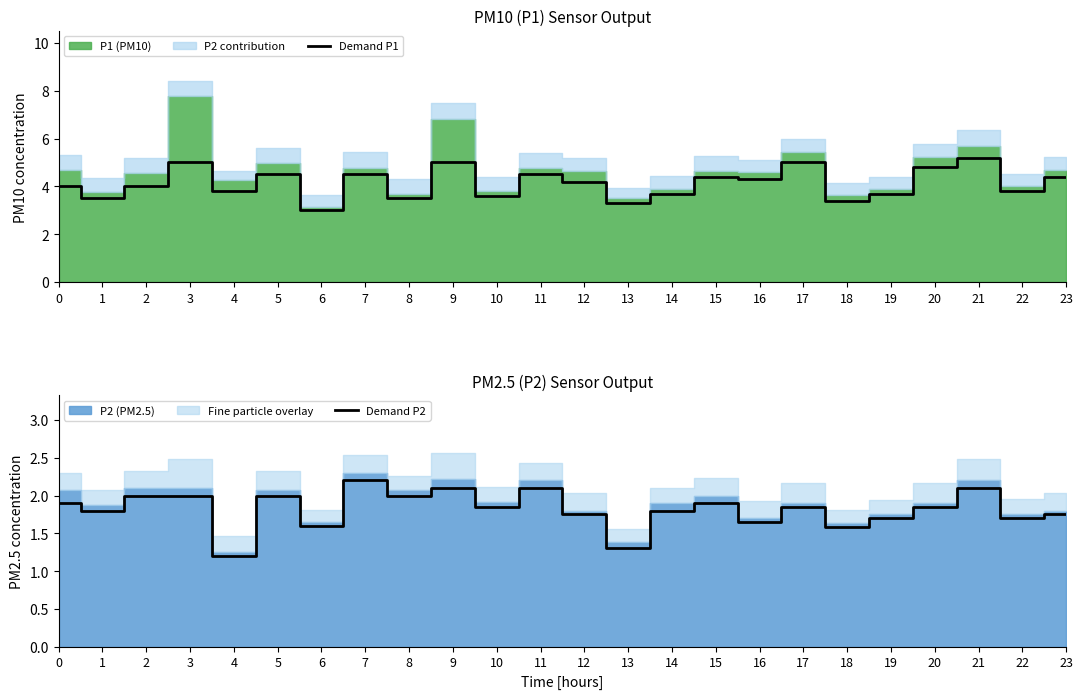

At how many categories does at least one series exceed 2?

24